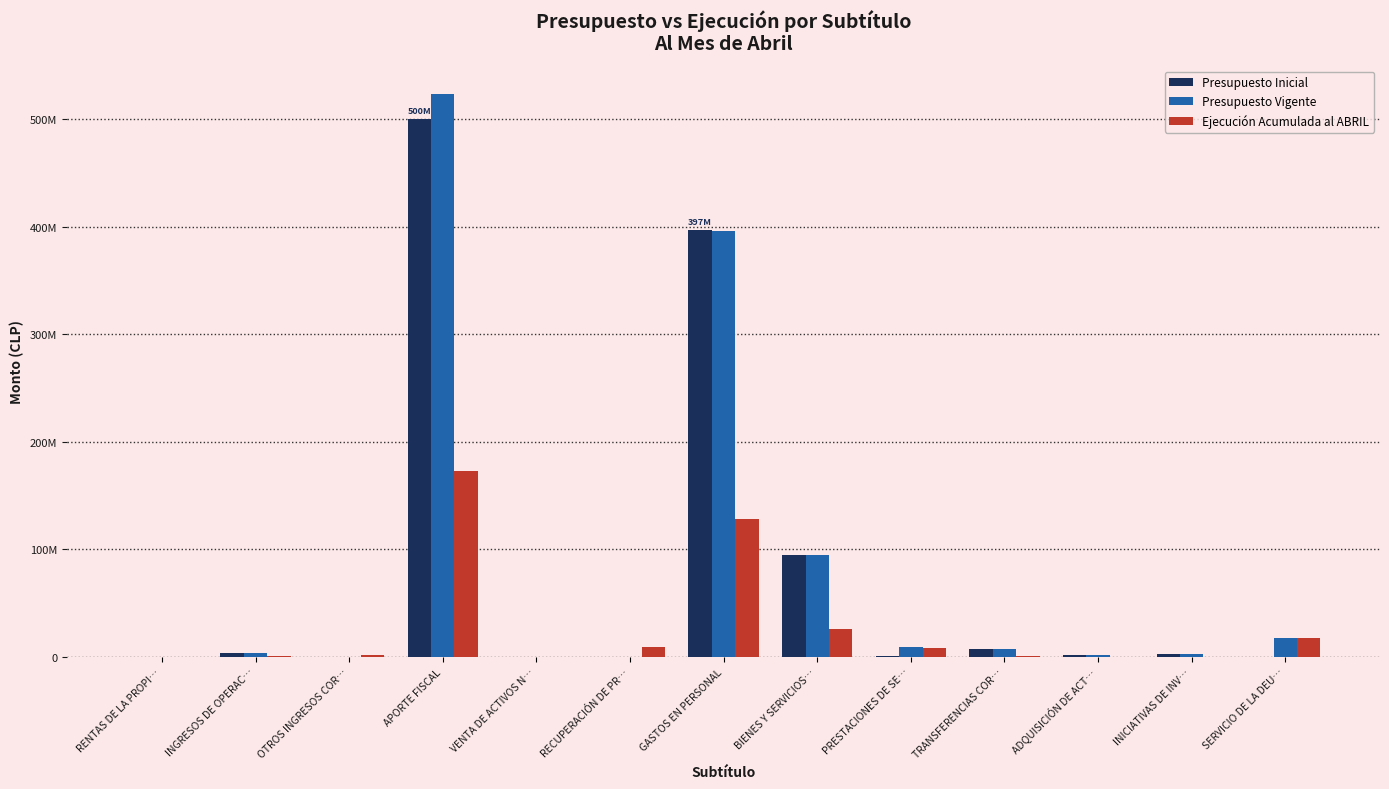

What are all the series names shown in the legend?

Presupuesto Inicial, Presupuesto Vigente, Ejecución Acumulada al ABRIL